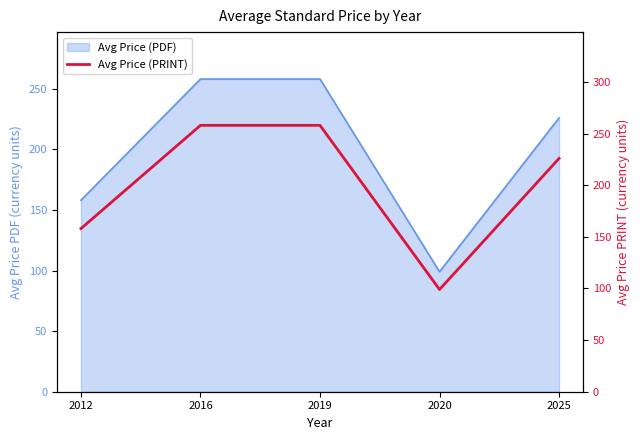

The chart shows a value of 68.6 at 2020. True or false?

False